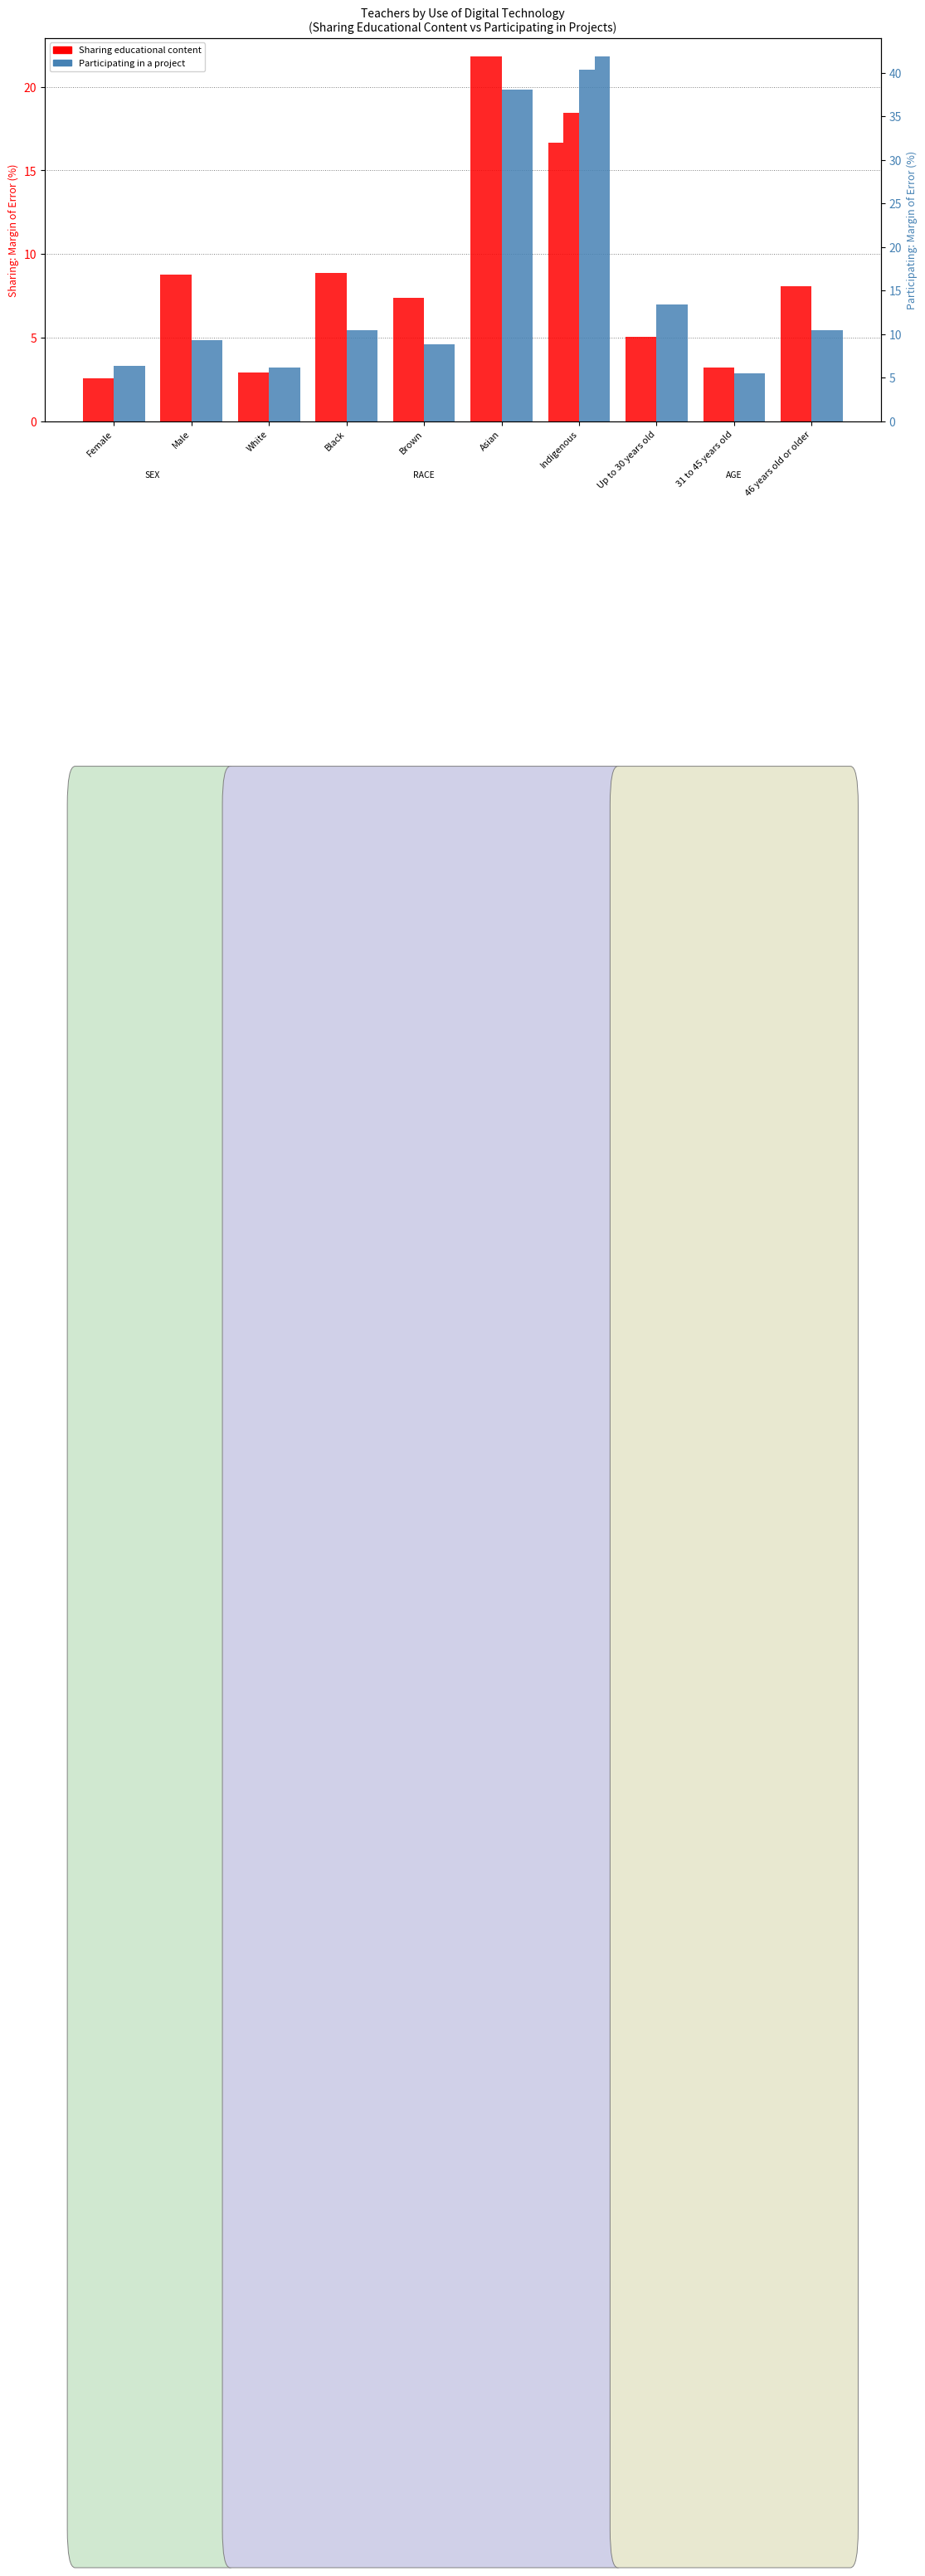

True or false: Sharing - No has a value of 8.8 at Male.

True